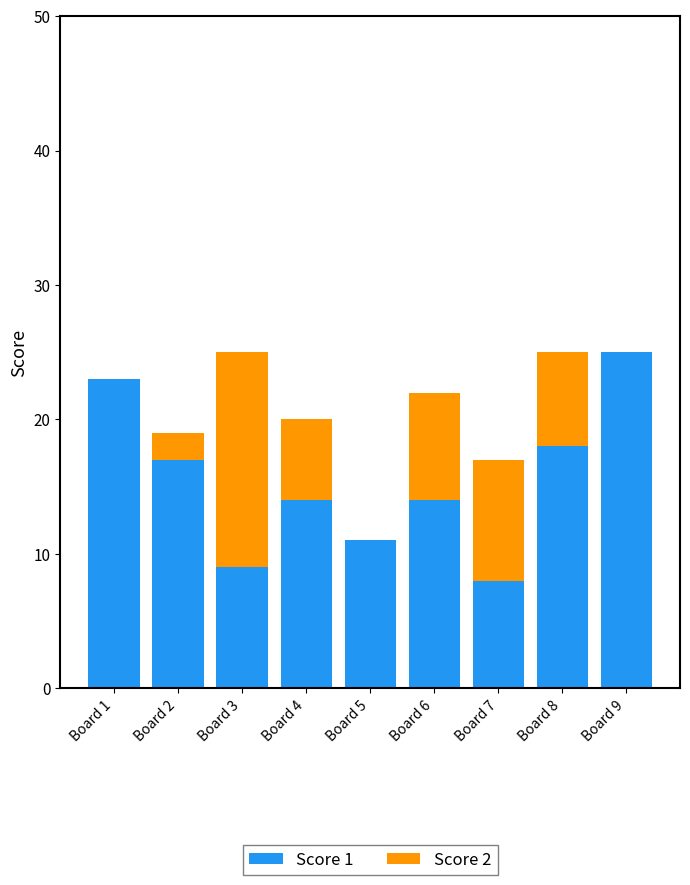

What is the sum of the Score 1 values at Board 3 and Board 1?

32